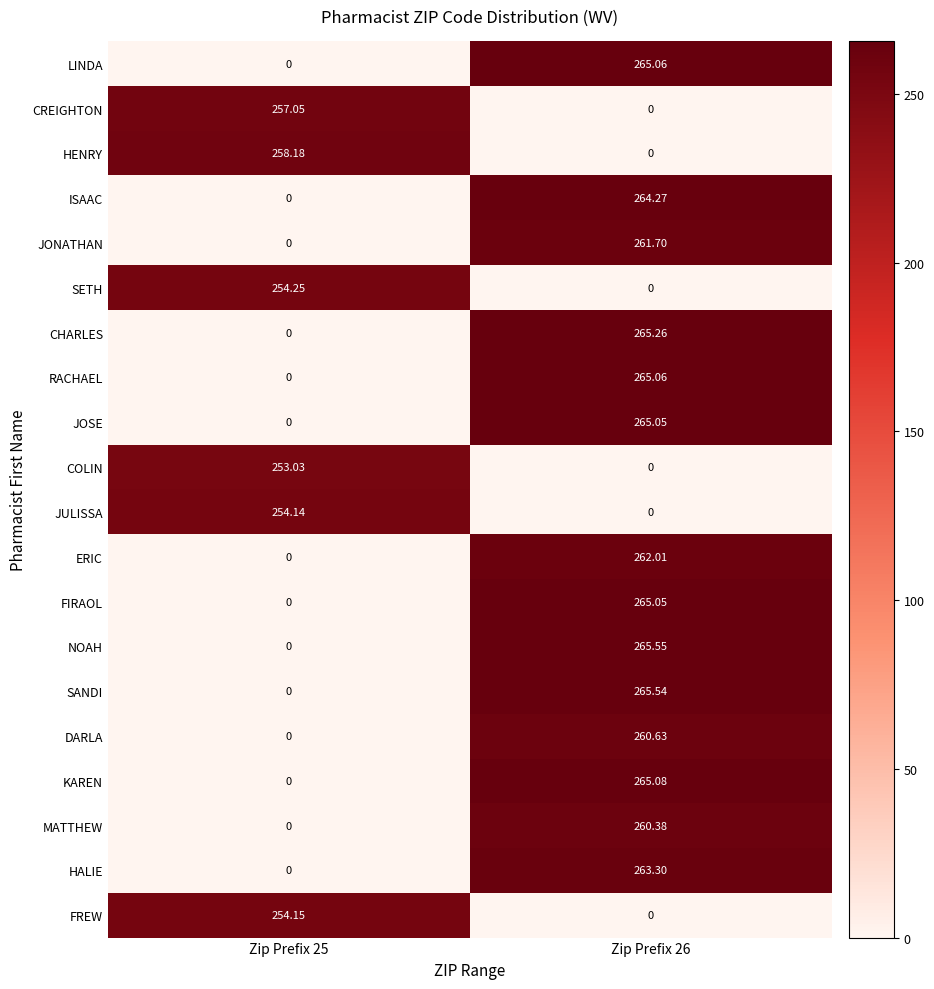

Between Zip Prefix 25 and Zip Prefix 26, which series saw the biggest shift?

NOAH